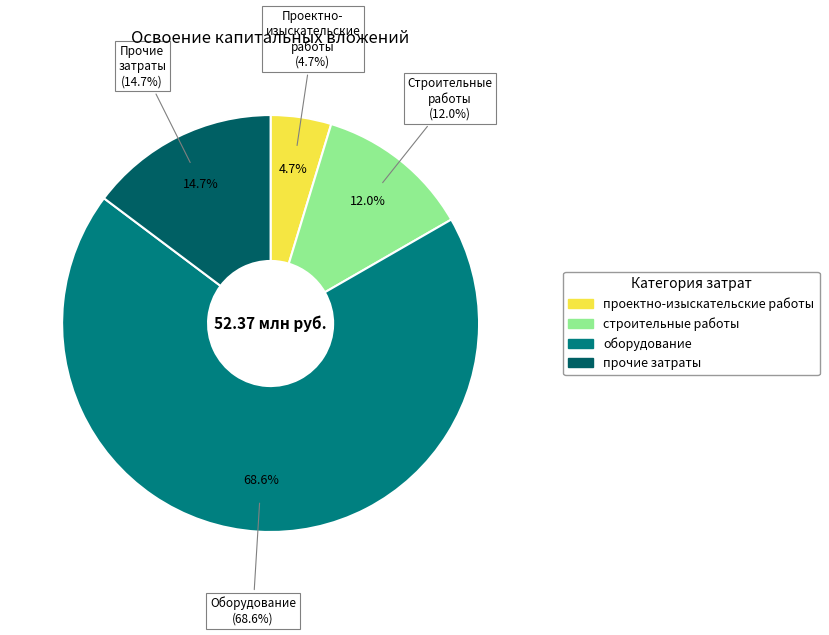

Approximately how many times larger is the value at прочие затраты compared to проектно-изыскательские работы?

3.1